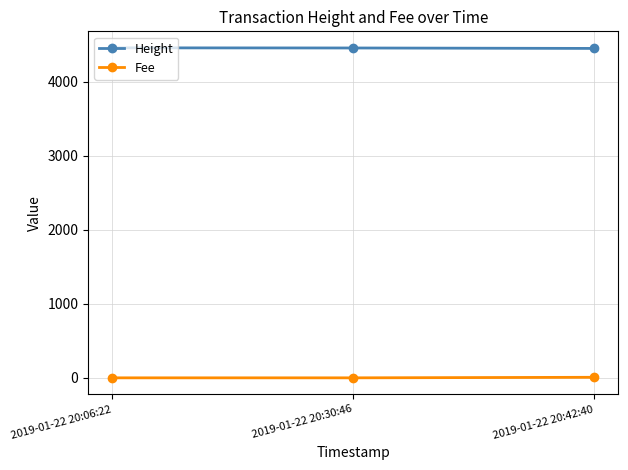

What is the label of the 2nd point from the left?

2019-01-22 20:30:46